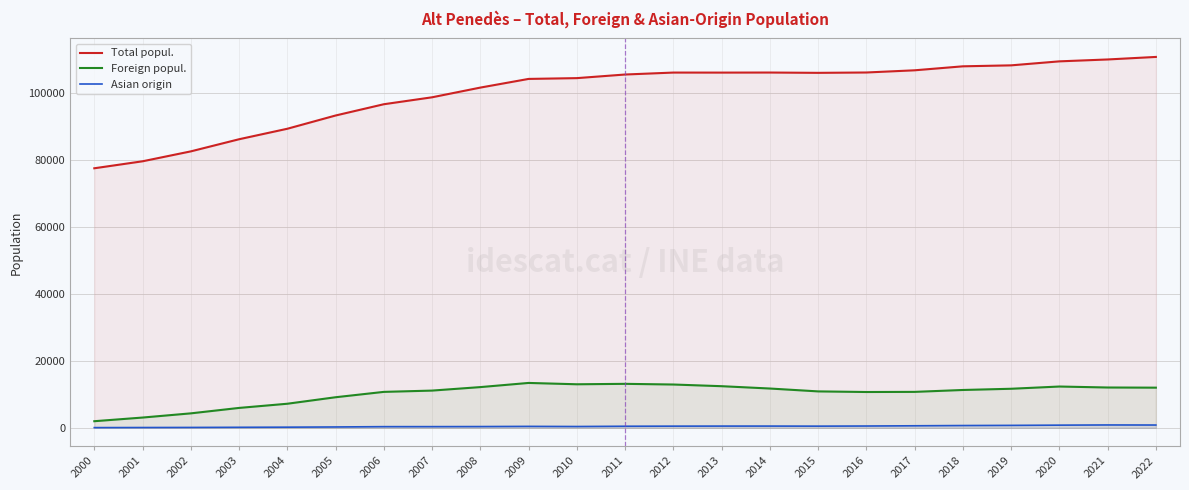

Which series changed the most between 2013 and 2017?

Foreign popul.